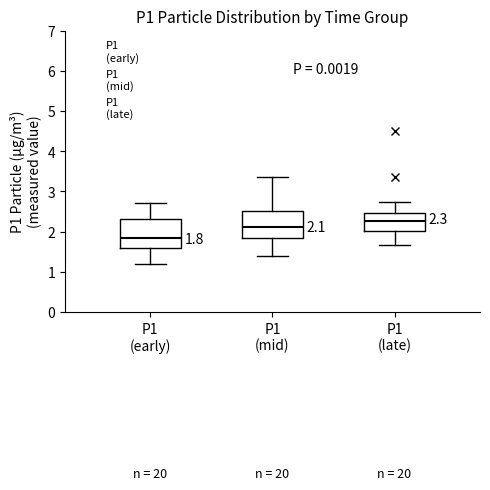

Which box has the lowest median line?

P1 (early)